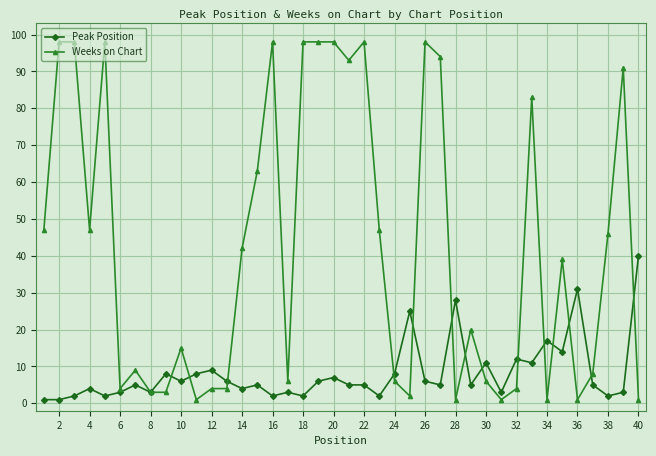

What is the maximum value for Weeks on Chart?

98